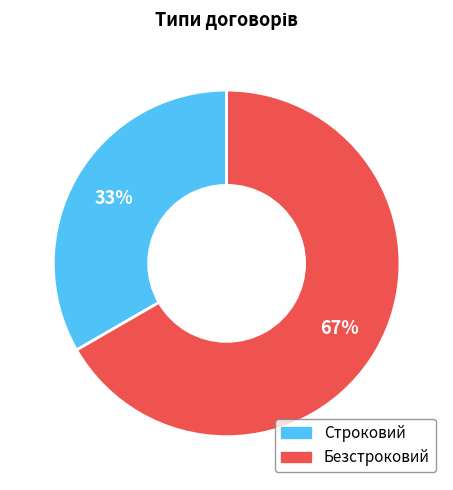

What is the largest slice in the pie chart?

Безстроковий